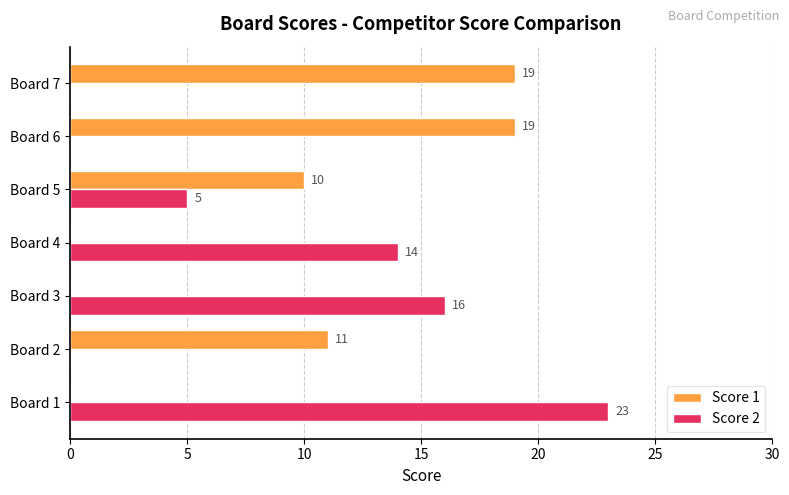

What is the greatest value displayed?

23